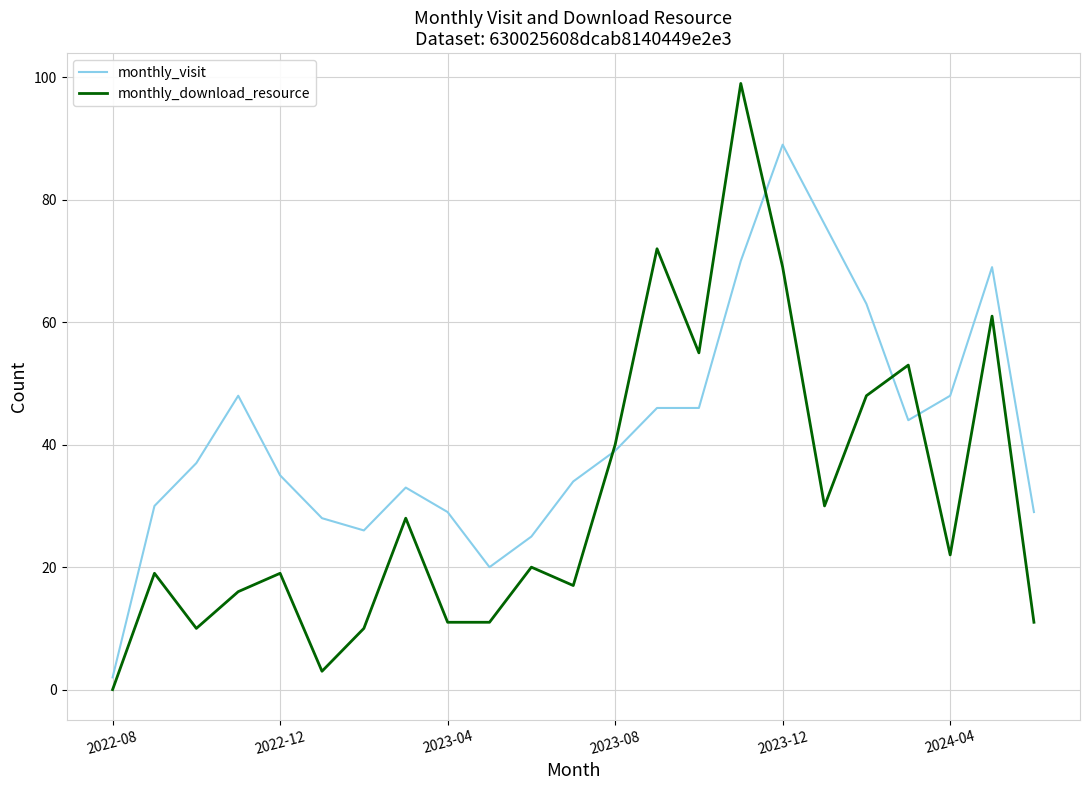

List the series in order of their peak value, lowest first.

monthly_visit, monthly_download_resource